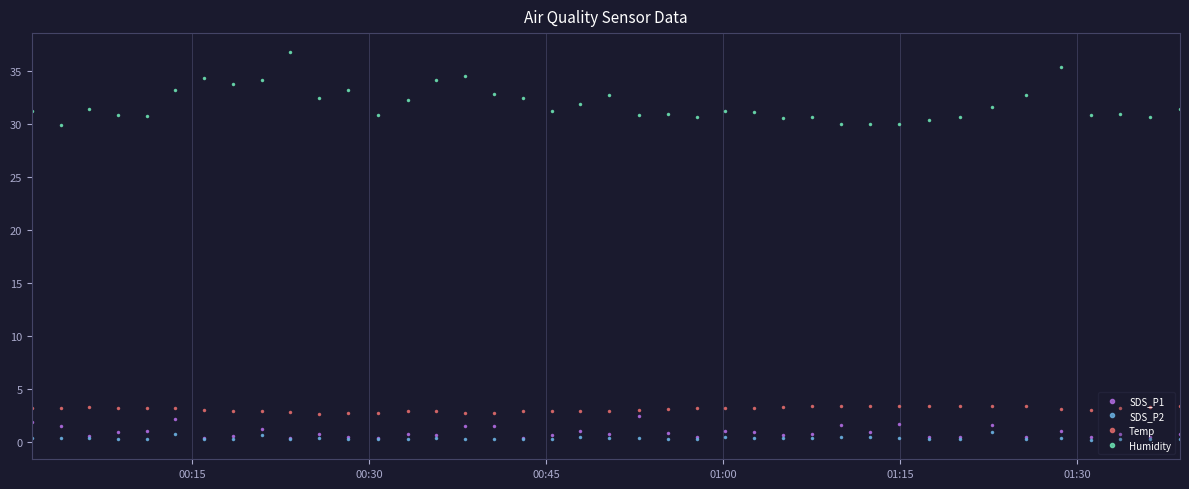

What are all the series names shown in the legend?

SDS_P1, SDS_P2, Temp, Humidity